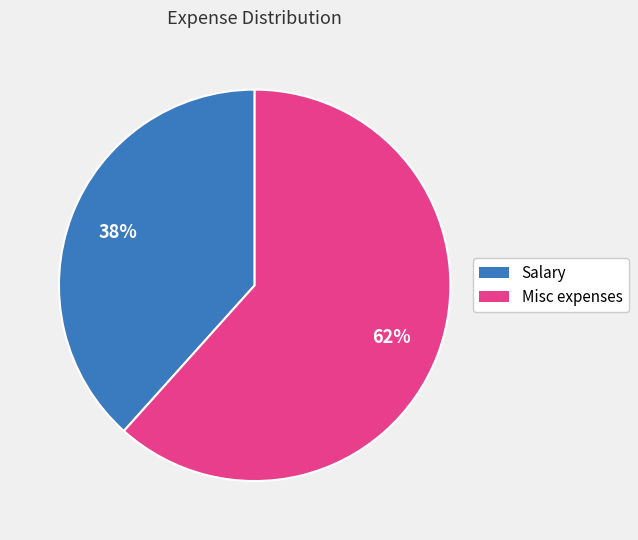

Which category has the biggest portion of the pie?

Misc expenses